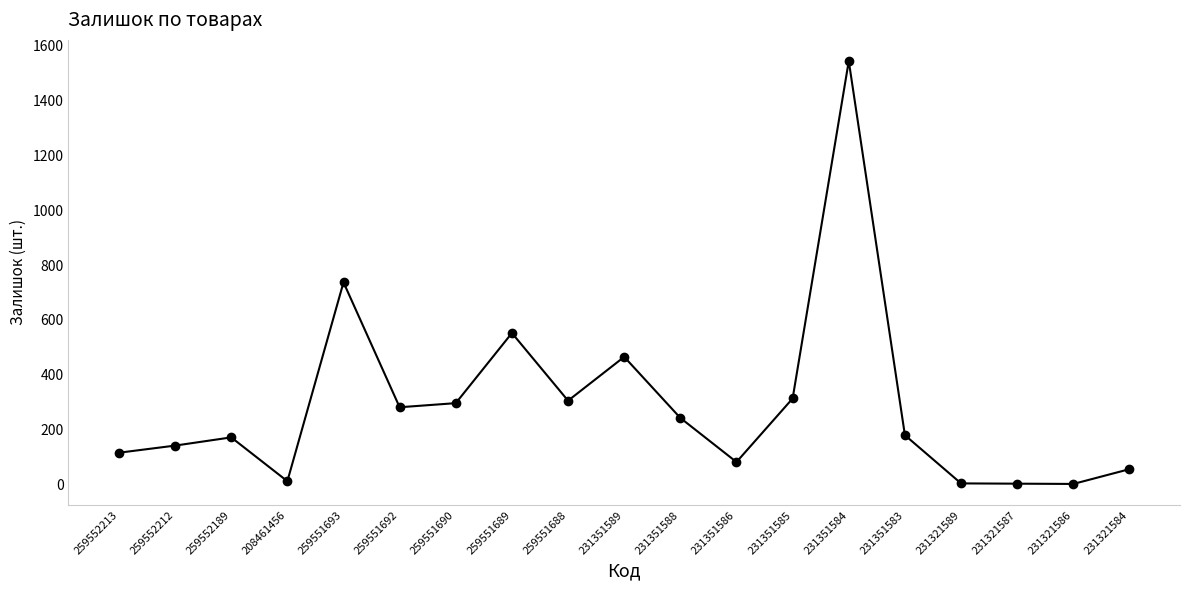

How many lines are shown in the chart?

1